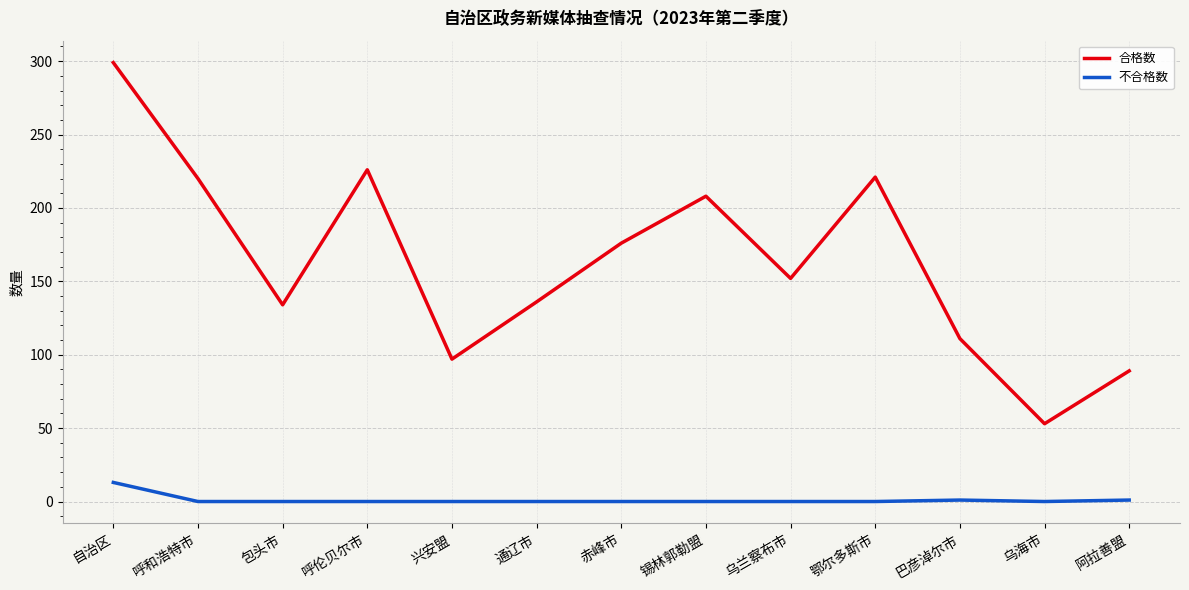

What is the difference between the 合格数 values at 鄂尔多斯市 and 通辽市?

85